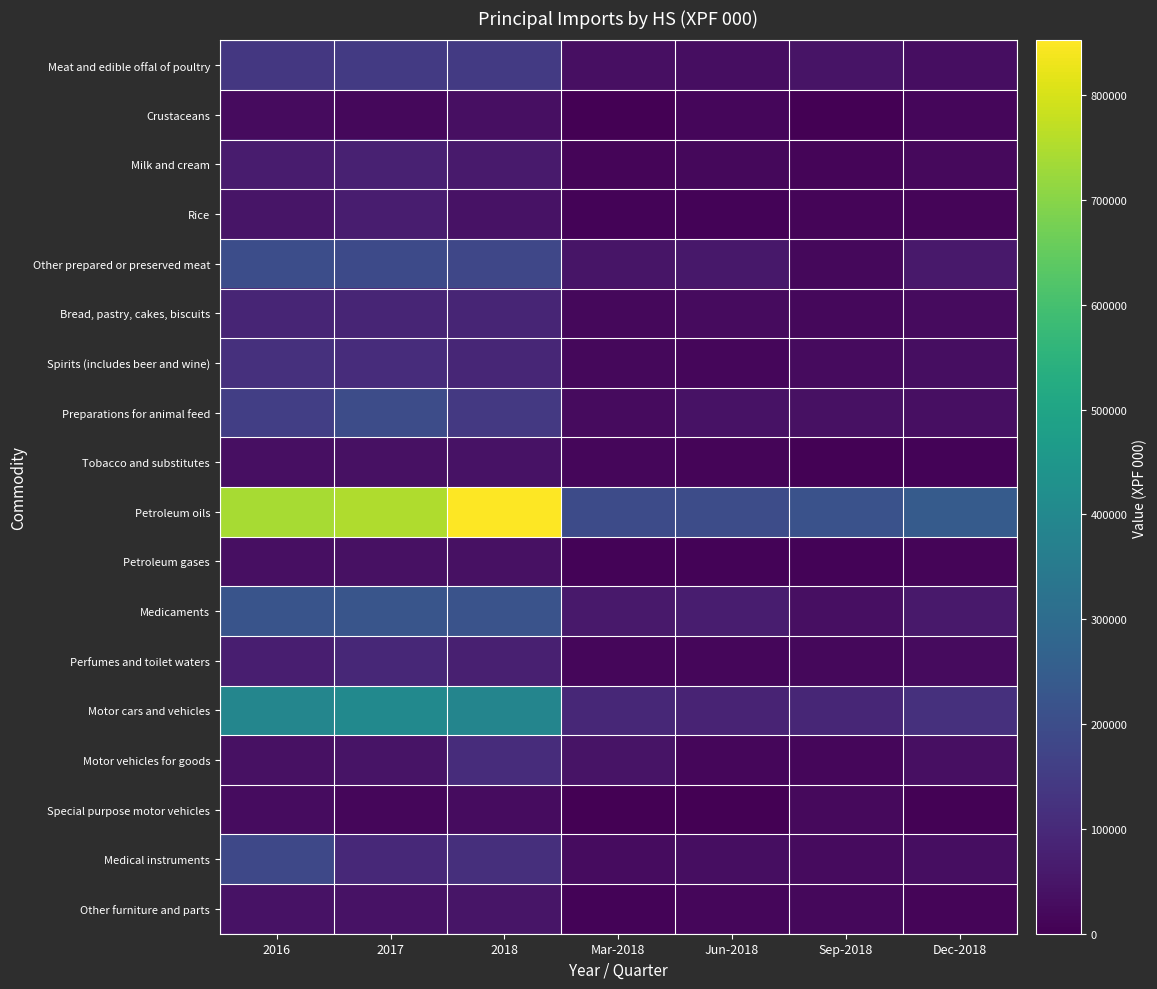

At which category does the chart reach its peak across all series?

2018